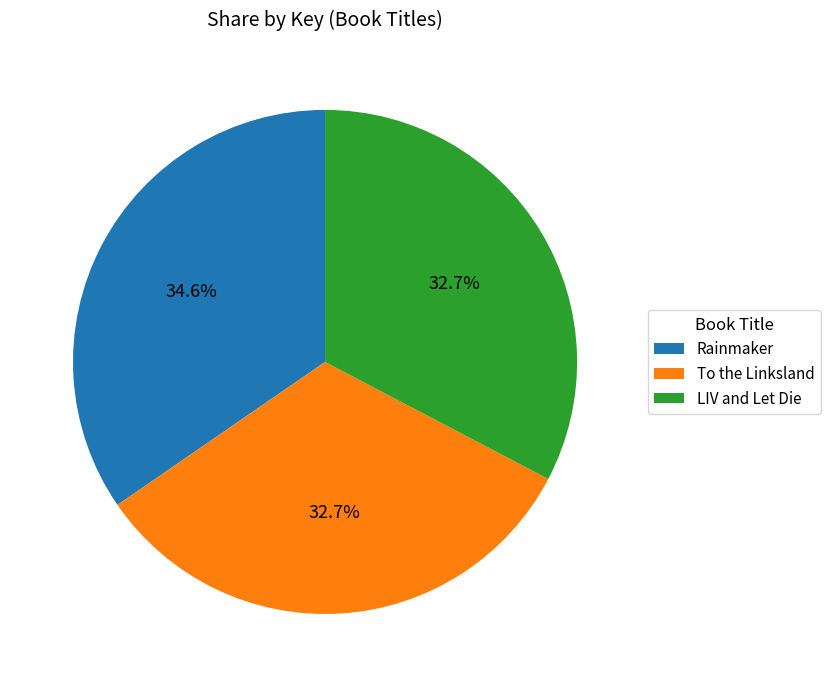

What is the ratio of the value at Rainmaker to the value at To the Linksland?

1.1